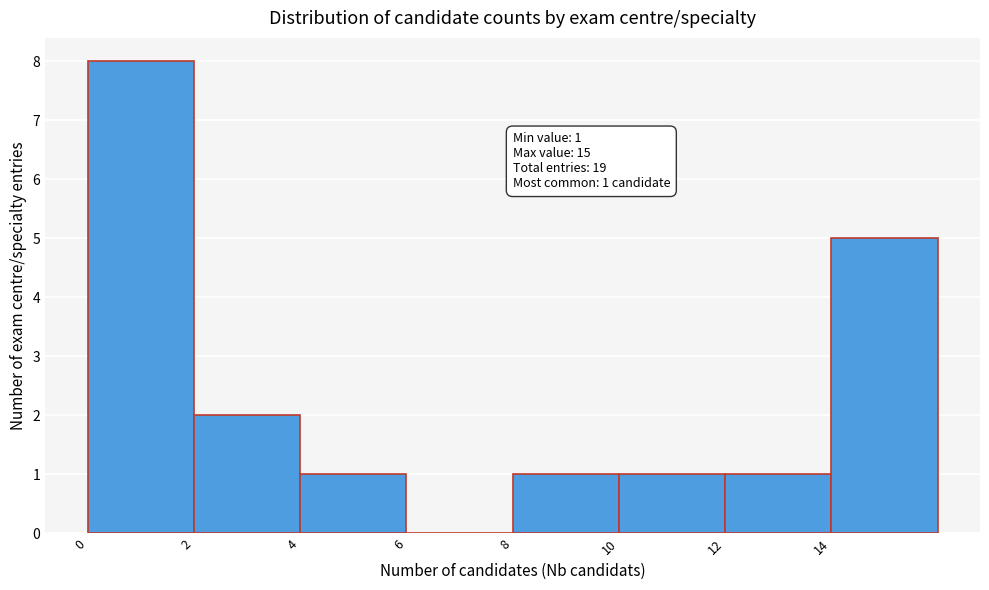

Over which range of the x-axis is the bar tallest?

0 to 2